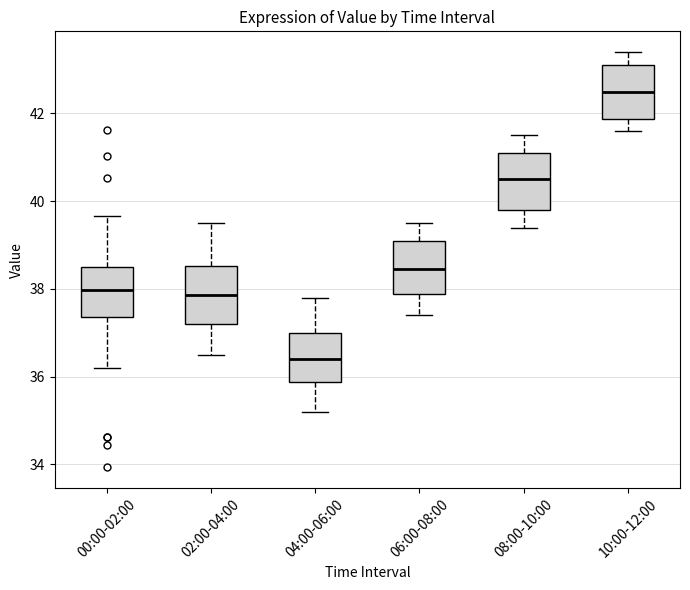

Reading left to right, transcribe this box plot: for each box, give where its median line is, the range the box spans, and where its two whiskers end, as read against the y-axis. The values are not printed on the chart, so give them approximately, as read against the axis.

00:00-02:00: median 38.0, box 37.4 to 38.6, whiskers 36.2 to 39.6
02:00-04:00: median 37.8, box 37.2 to 38.6, whiskers 36.6 to 39.6
04:00-06:00: median 36.4, box 35.8 to 37.0, whiskers 35.2 to 37.8
06:00-08:00: median 38.4, box 37.8 to 39.2, whiskers 37.4 to 39.6
08:00-10:00: median 40.6, box 39.8 to 41.2, whiskers 39.4 to 41.6
10:00-12:00: median 42.6, box 41.8 to 43.2, whiskers 41.6 to 43.4